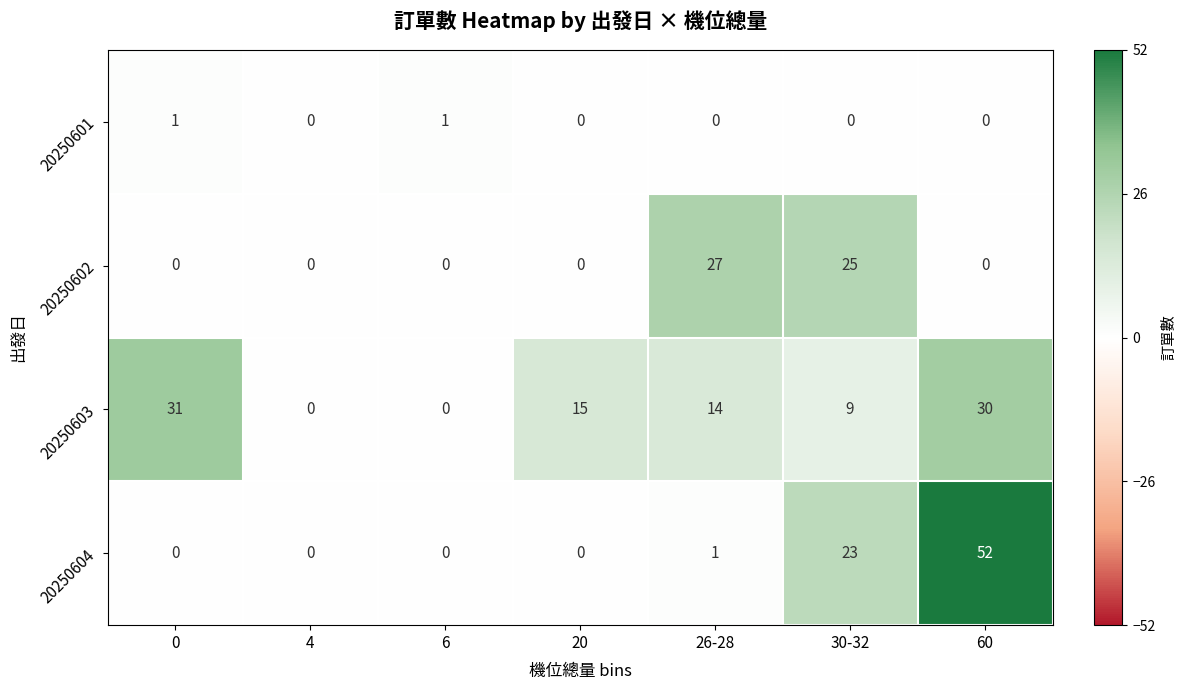

True or false: 20250602 has a value of 0 at 60.

True